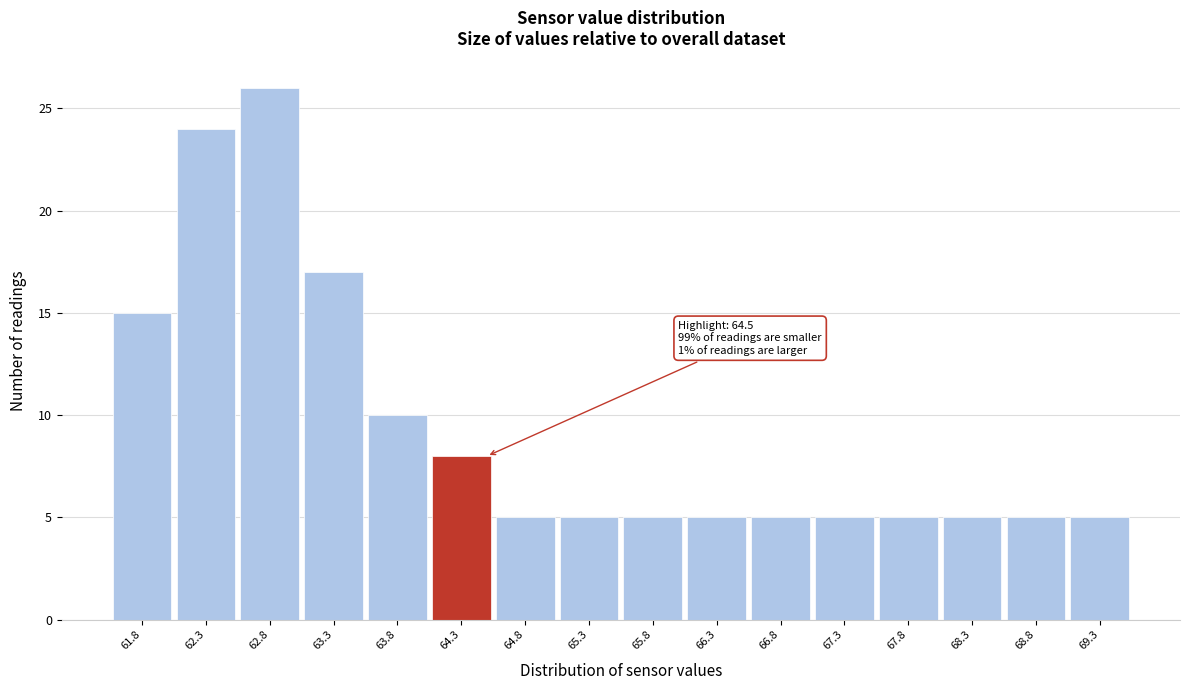

Over which range of the x-axis is the bar tallest?

62.55 to 63.05